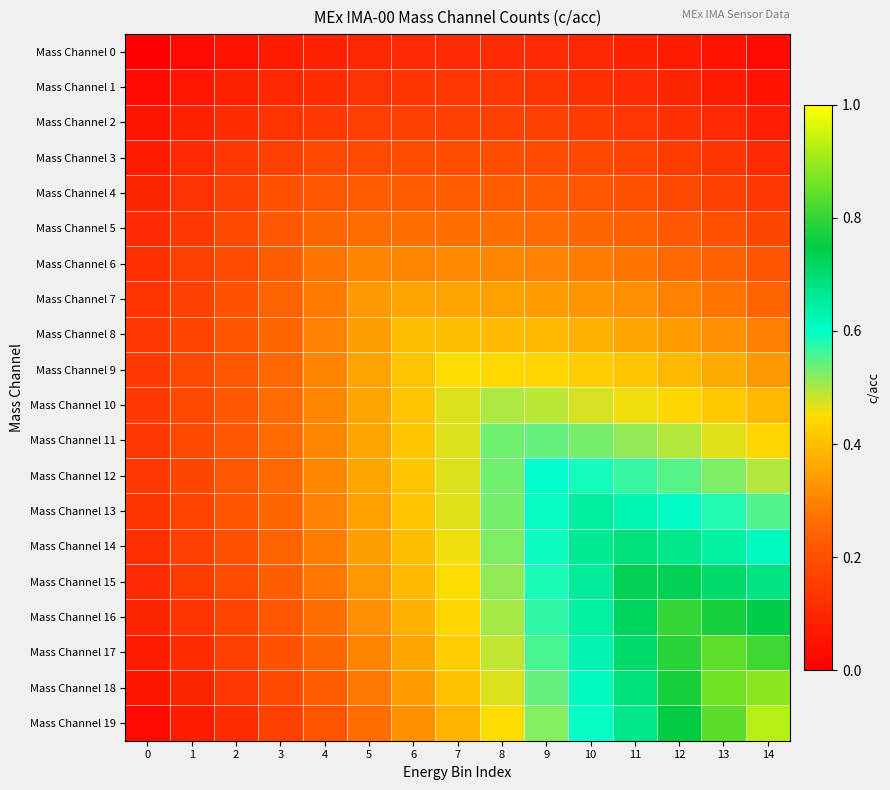

Reading left to right, extract all data points from this chart.

Mass Channel 0: 0=0.0	1=0.0	2=0.0	3=0.1	4=0.1	5=0.1	6=0.1	7=0.1	8=0.1	9=0.1	10=0.1	11=0.1	12=0.1	13=0.0	14=0.0
Mass Channel 1: 0=0.0	1=0.1	2=0.1	3=0.1	4=0.1	5=0.1	6=0.1	7=0.1	8=0.1	9=0.1	10=0.1	11=0.1	12=0.1	13=0.1	14=0.1
Mass Channel 2: 0=0.1	1=0.1	2=0.1	3=0.1	4=0.1	5=0.2	6=0.2	7=0.2	8=0.2	9=0.2	10=0.1	11=0.1	12=0.1	13=0.1	14=0.1
Mass Channel 3: 0=0.1	1=0.1	2=0.1	3=0.2	4=0.2	5=0.2	6=0.2	7=0.2	8=0.2	9=0.2	10=0.2	11=0.2	12=0.1	13=0.1	14=0.1
Mass Channel 4: 0=0.1	1=0.1	2=0.2	3=0.2	4=0.2	5=0.2	6=0.2	7=0.2	8=0.2	9=0.2	10=0.2	11=0.2	12=0.2	13=0.2	14=0.1
Mass Channel 5: 0=0.1	1=0.1	2=0.2	3=0.2	4=0.3	5=0.3	6=0.3	7=0.3	8=0.3	9=0.3	10=0.2	11=0.2	12=0.2	13=0.2	14=0.2
Mass Channel 6: 0=0.1	1=0.2	2=0.2	3=0.2	4=0.3	5=0.3	6=0.3	7=0.3	8=0.3	9=0.3	10=0.3	11=0.3	12=0.3	13=0.2	14=0.2
Mass Channel 7: 0=0.1	1=0.2	2=0.2	3=0.2	4=0.3	5=0.3	6=0.4	7=0.4	8=0.3	9=0.3	10=0.3	11=0.3	12=0.3	13=0.3	14=0.2
Mass Channel 8: 0=0.1	1=0.2	2=0.2	3=0.3	4=0.3	5=0.3	6=0.4	7=0.4	8=0.4	9=0.4	10=0.4	11=0.4	12=0.3	13=0.3	14=0.3
Mass Channel 9: 0=0.1	1=0.2	2=0.2	3=0.3	4=0.3	5=0.4	6=0.4	7=0.4	8=0.4	9=0.4	10=0.4	11=0.4	12=0.4	13=0.4	14=0.3
Mass Channel 10: 0=0.1	1=0.2	2=0.2	3=0.3	4=0.3	5=0.4	6=0.4	7=0.5	8=0.5	9=0.5	10=0.5	11=0.5	12=0.4	13=0.4	14=0.4
Mass Channel 11: 0=0.1	1=0.2	2=0.2	3=0.3	4=0.3	5=0.4	6=0.4	7=0.5	8=0.5	9=0.5	10=0.5	11=0.5	12=0.5	13=0.5	14=0.4
Mass Channel 12: 0=0.1	1=0.2	2=0.2	3=0.3	4=0.3	5=0.4	6=0.4	7=0.5	8=0.5	9=0.6	10=0.6	11=0.6	12=0.5	13=0.5	14=0.5
Mass Channel 13: 0=0.1	1=0.2	2=0.2	3=0.3	4=0.3	5=0.4	6=0.4	7=0.5	8=0.5	9=0.6	10=0.6	11=0.6	12=0.6	13=0.6	14=0.6
Mass Channel 14: 0=0.1	1=0.2	2=0.2	3=0.2	4=0.3	5=0.3	6=0.4	7=0.5	8=0.5	9=0.6	10=0.7	11=0.7	12=0.7	13=0.6	14=0.6
Mass Channel 15: 0=0.1	1=0.1	2=0.2	3=0.2	4=0.3	5=0.3	6=0.4	7=0.5	8=0.5	9=0.6	10=0.7	11=0.7	12=0.7	13=0.7	14=0.7
Mass Channel 16: 0=0.1	1=0.1	2=0.2	3=0.2	4=0.3	5=0.3	6=0.4	7=0.4	8=0.5	9=0.6	10=0.6	11=0.7	12=0.8	13=0.8	14=0.7
Mass Channel 17: 0=0.1	1=0.1	2=0.2	3=0.2	4=0.3	5=0.3	6=0.4	7=0.4	8=0.5	9=0.6	10=0.6	11=0.7	12=0.8	13=0.8	14=0.8
Mass Channel 18: 0=0.1	1=0.1	2=0.1	3=0.2	4=0.2	5=0.3	6=0.3	7=0.4	8=0.5	9=0.5	10=0.6	11=0.7	12=0.8	13=0.9	14=0.9
Mass Channel 19: 0=0.0	1=0.1	2=0.1	3=0.2	4=0.2	5=0.3	6=0.3	7=0.4	8=0.5	9=0.5	10=0.6	11=0.7	12=0.8	13=0.8	14=0.9